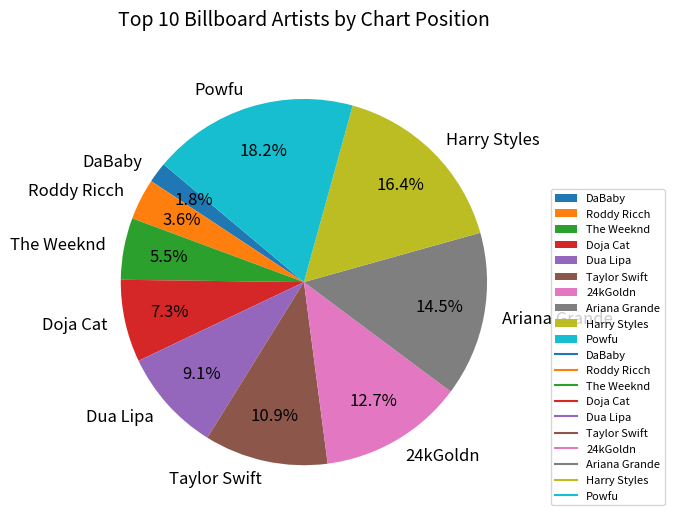

Is it true that DaBaby is 2% of the pie?

True